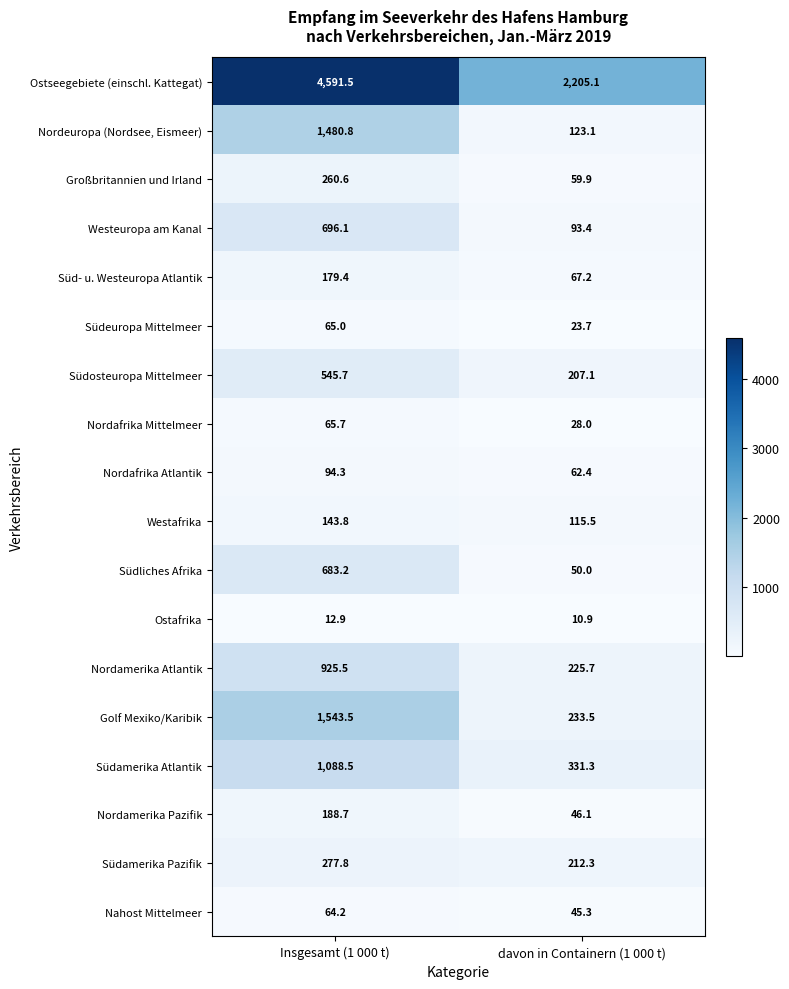

What is the difference between the Südliches Afrika values at Insgesamt (1 000 t) and davon in Containern (1 000 t)?

633.2